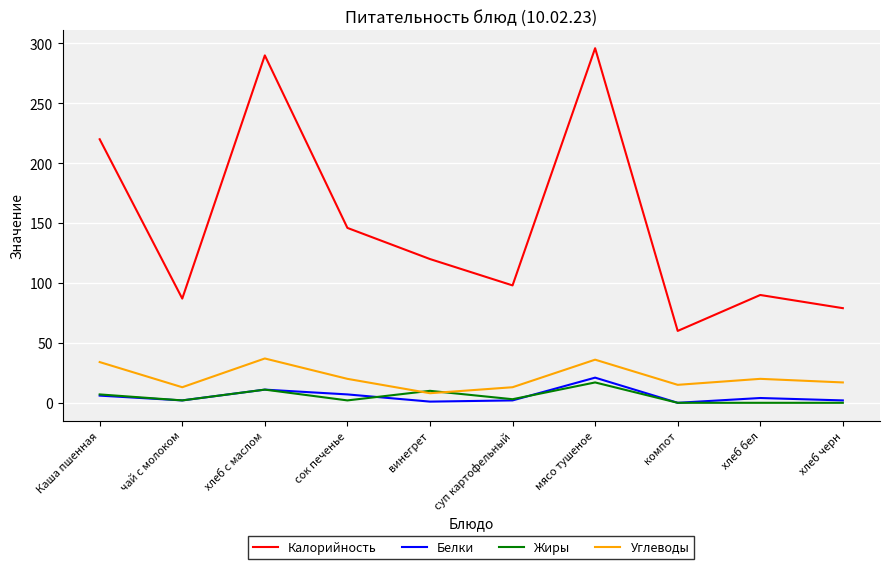

Where is the first local maximum for Калорийность?

хлеб с маслом